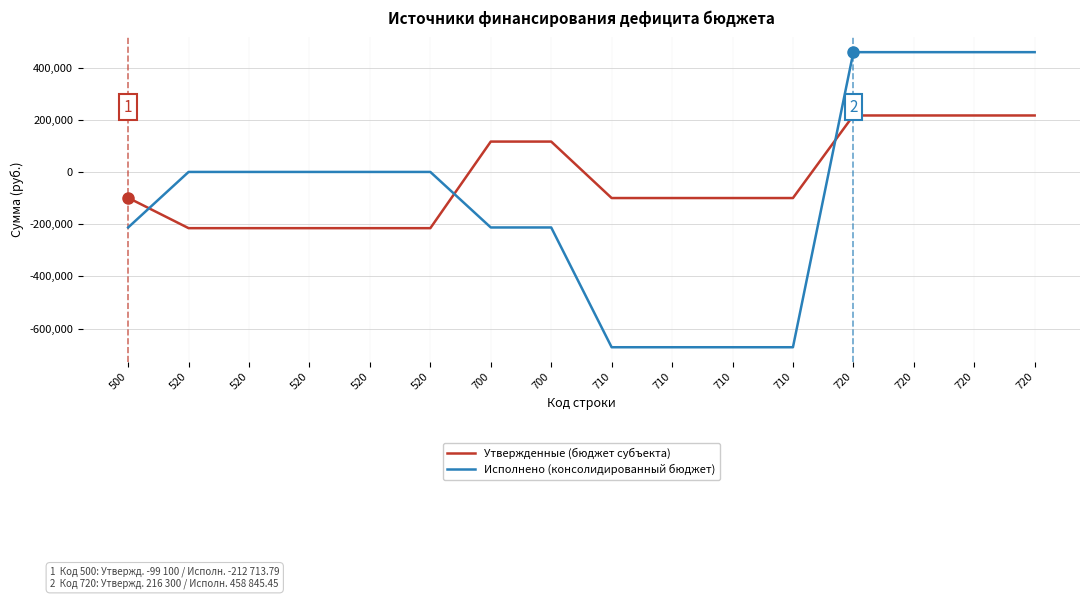

True or false: Исполнено (консолидированный бюджет) has a value of -968182.6 at 710.

False